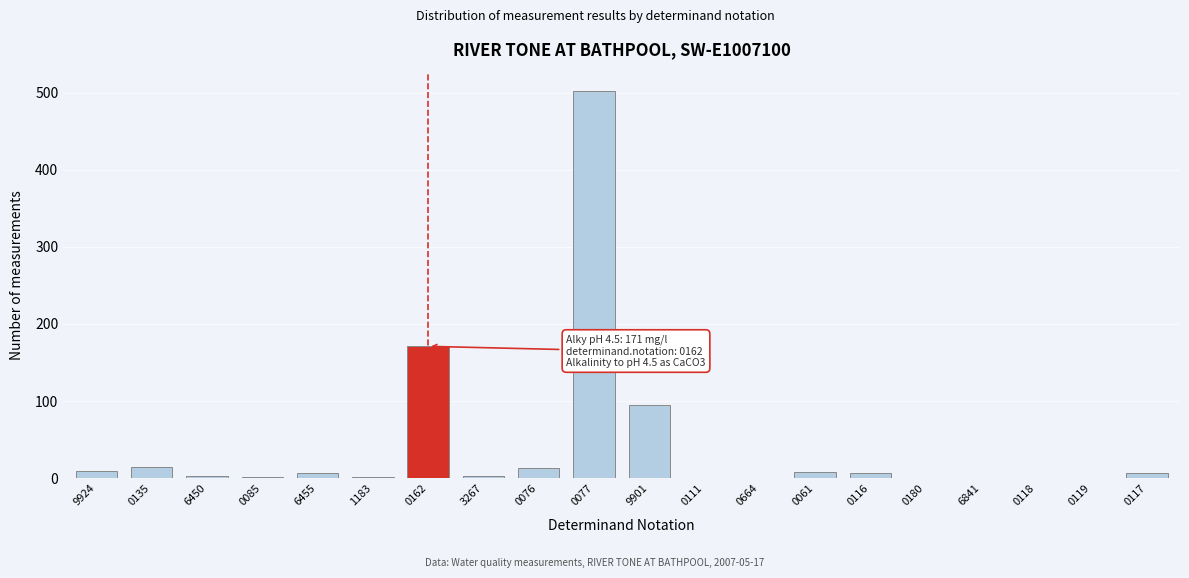

What is the sum of all values?

843.1